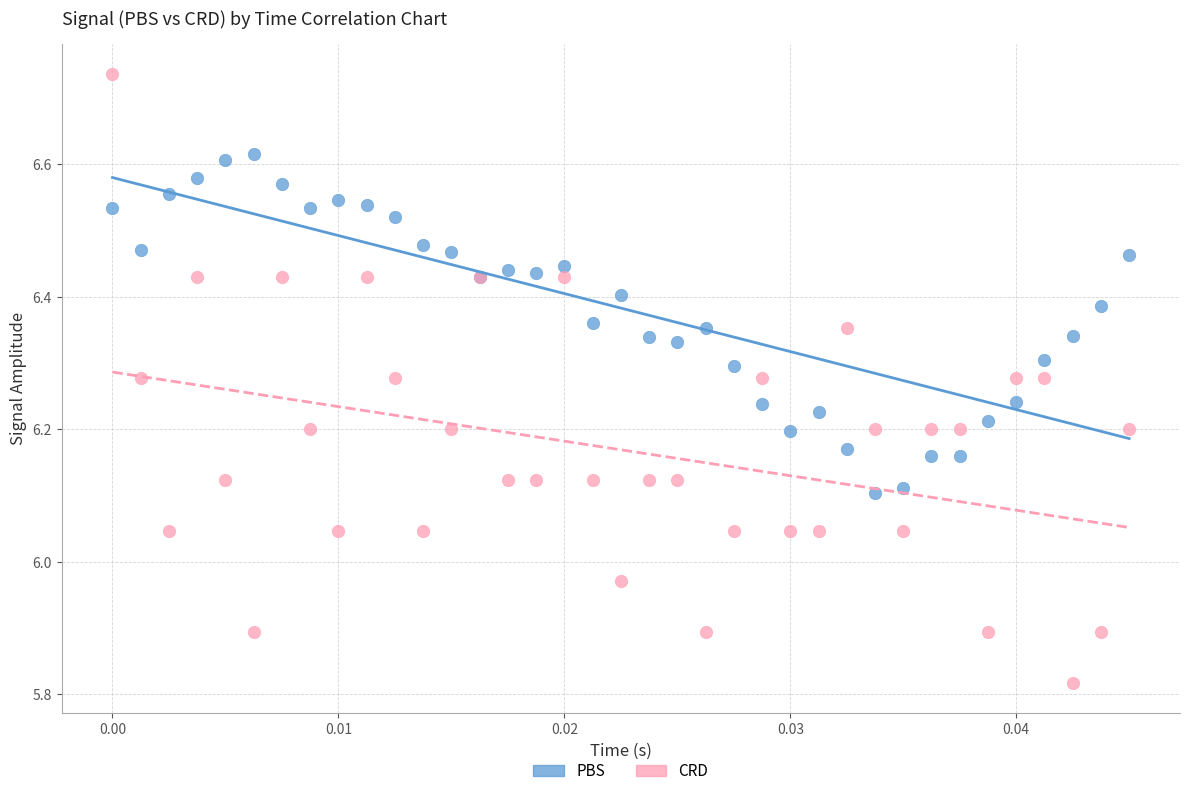

Which series contains the lowest Y value?

CRD